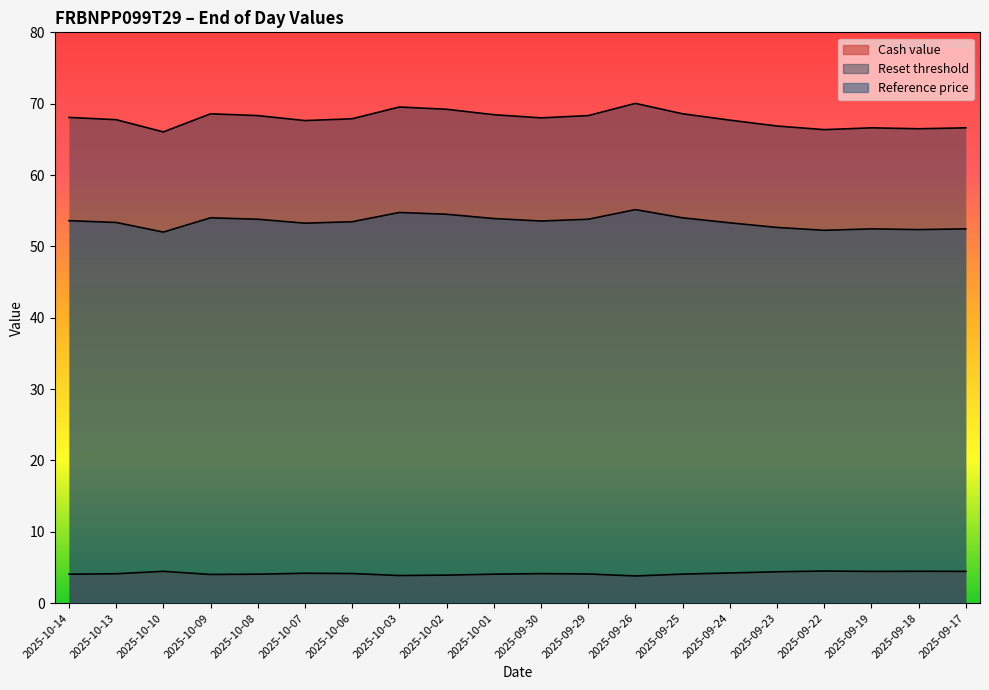

In Reference price, how many points are lower than both neighbors (excluding endpoints)?

5